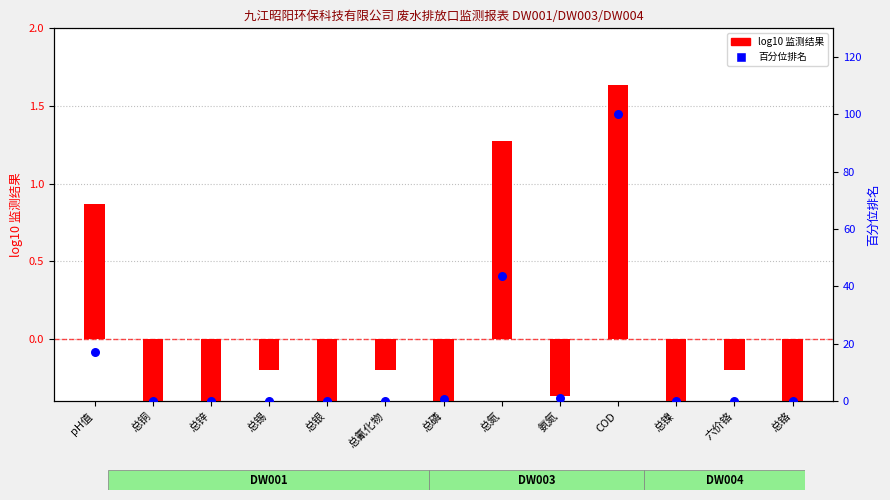

What are all the series names shown in the legend?

log10 监测结果, 百分位排名